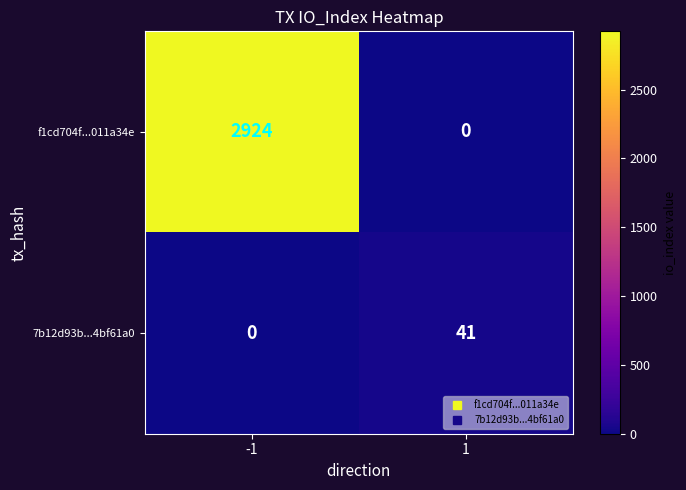

What is the difference between the highest and lowest values at 1?

41